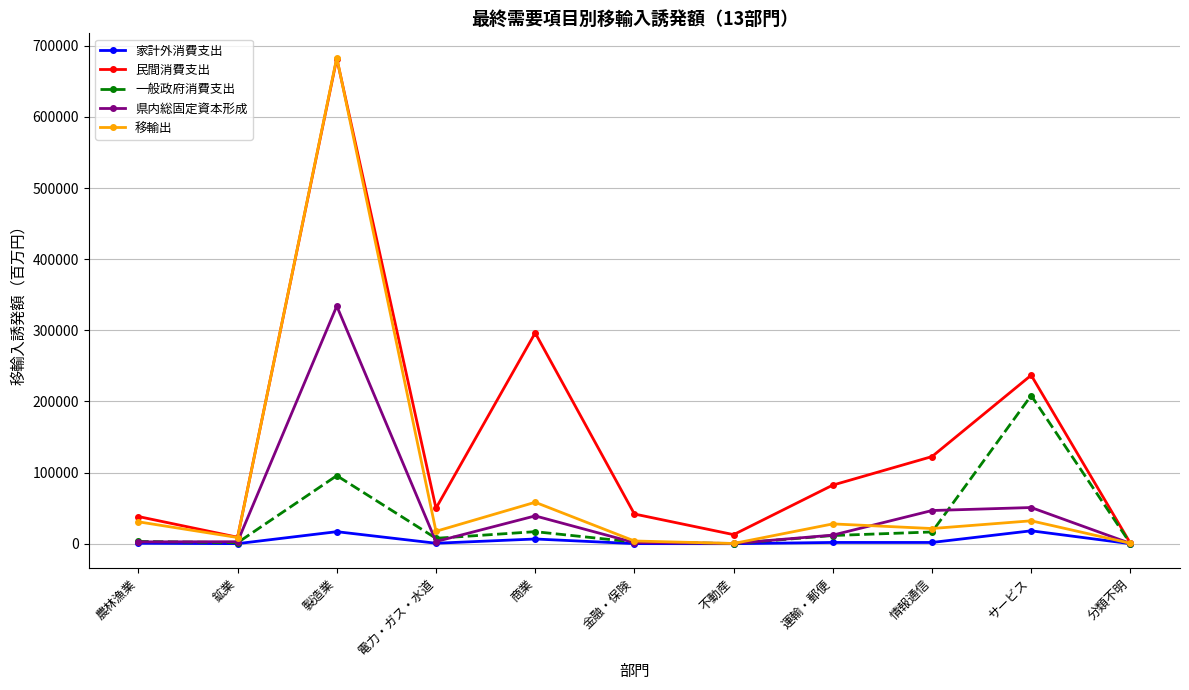

What position from the left is 製造業?

3